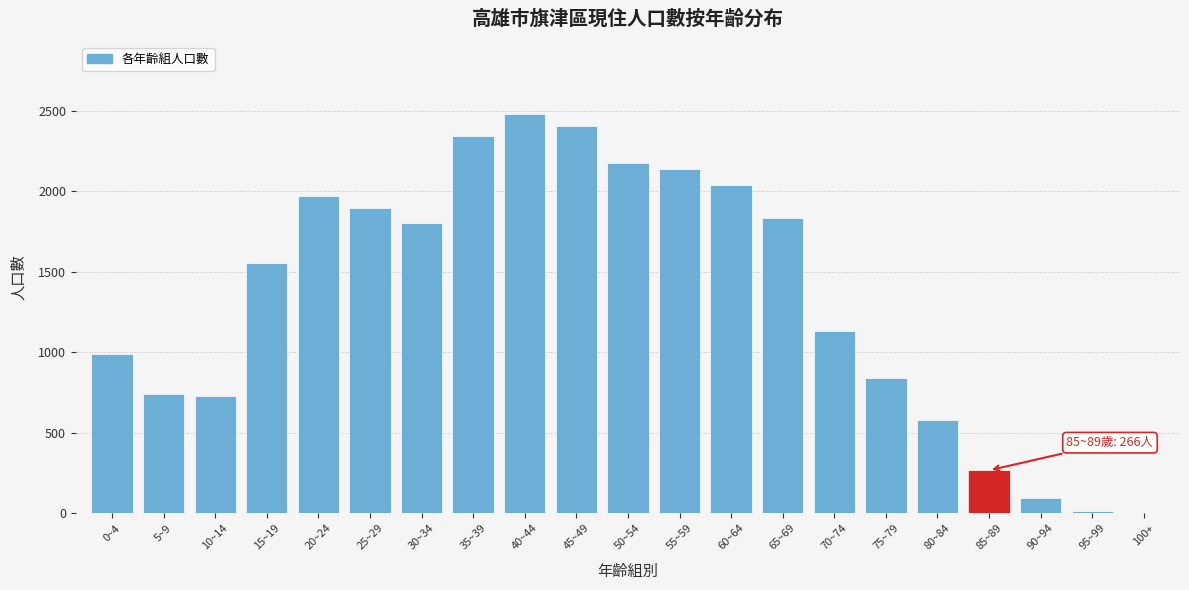

At which category does the chart reach its peak across all series?

40~44